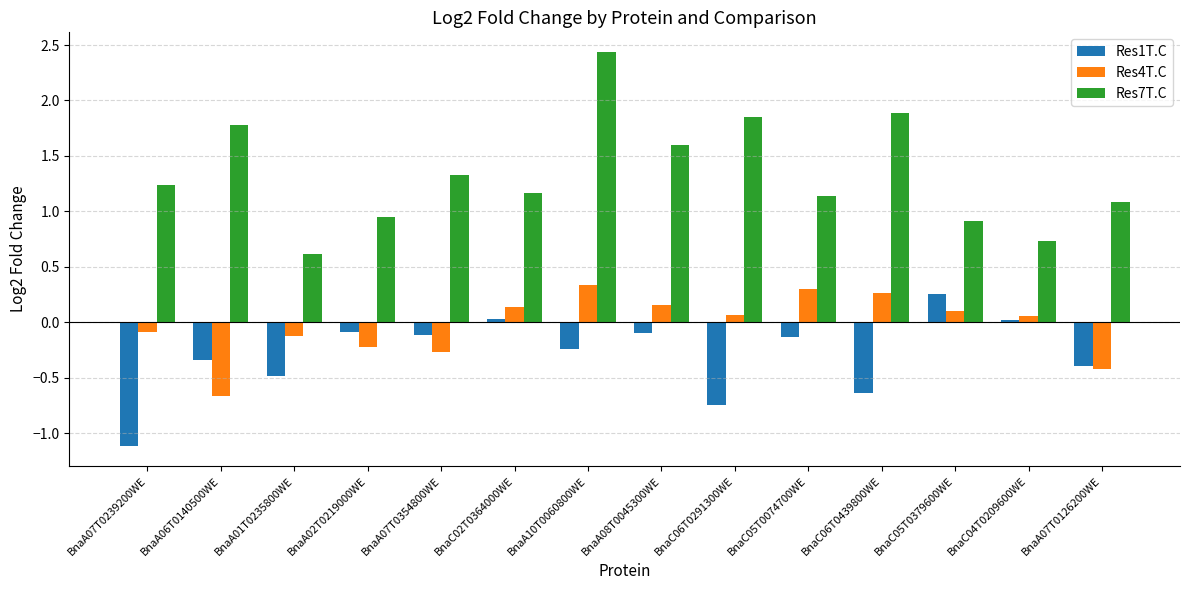

How many values in the Res1T.C series are below 0?

11